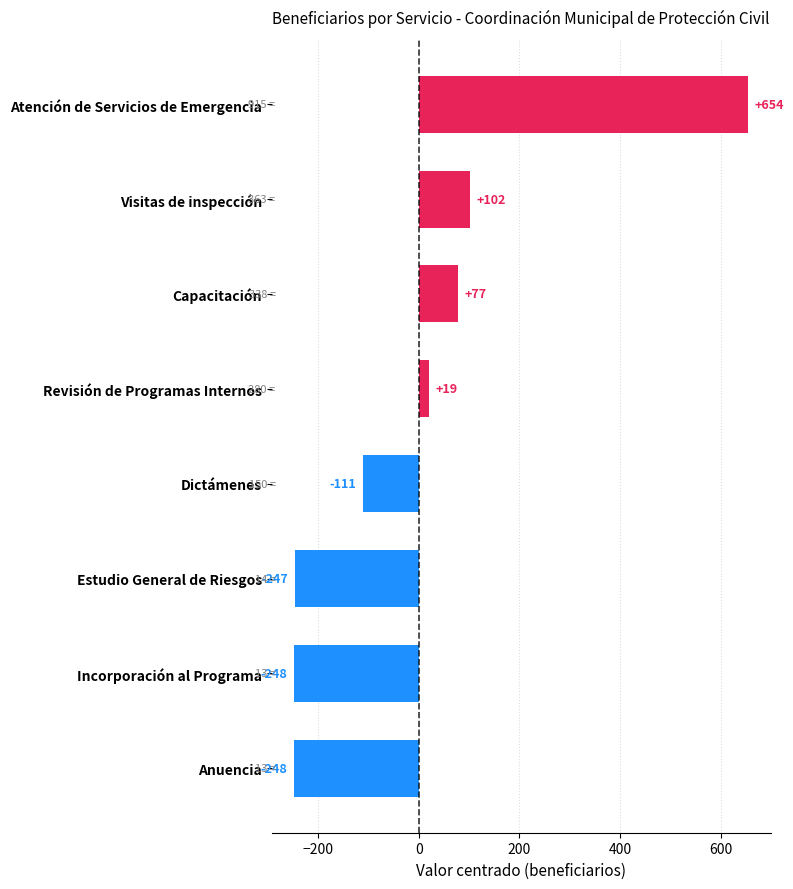

Which category has the highest value across all series?

Atención de Servicios de Emergencia